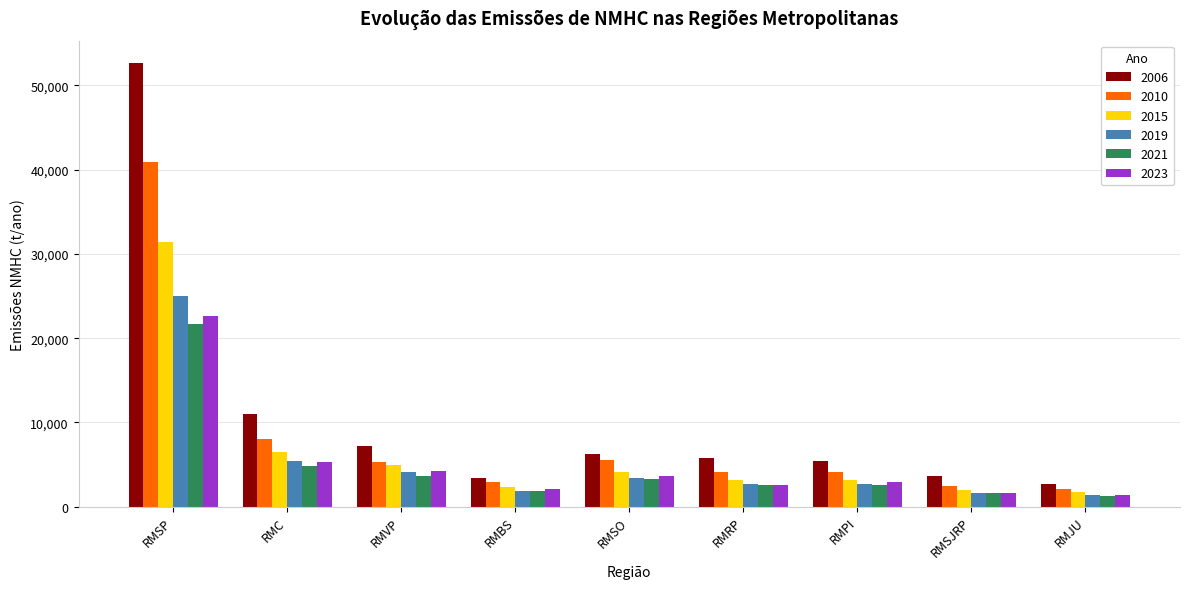

What is the label of the 9th bar from the left?

RMJU